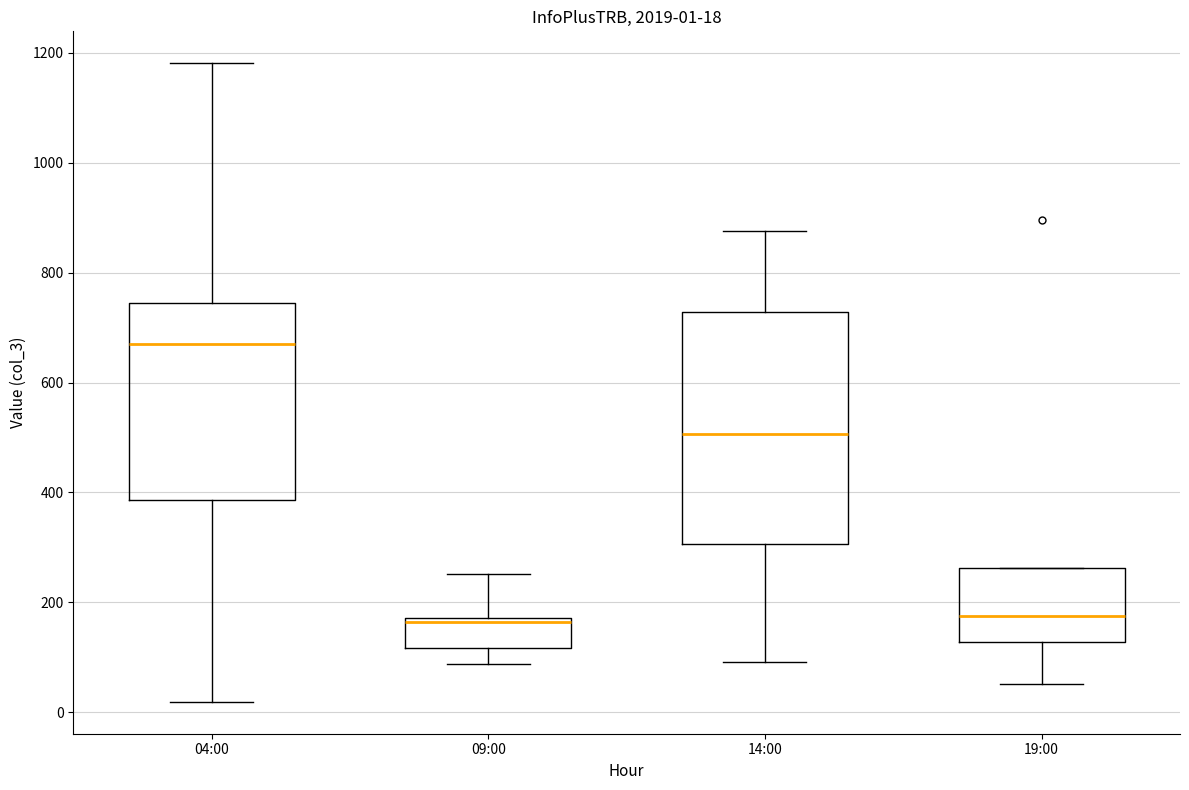

Comparing the boxes themselves (not the whiskers), which one is the tallest?

14:00